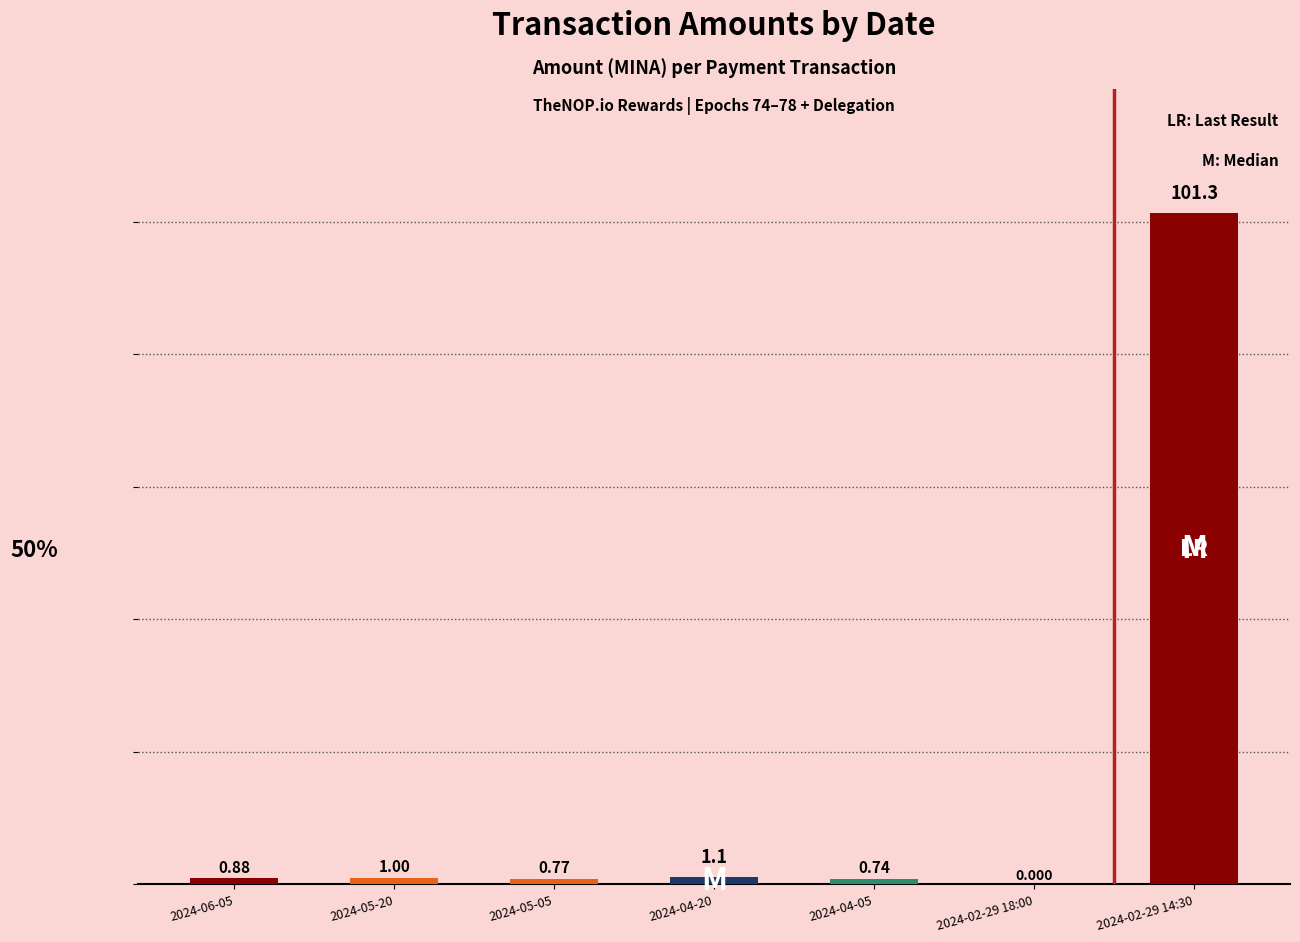

The value at 2024-04-20 is 1.1. True or false?

True